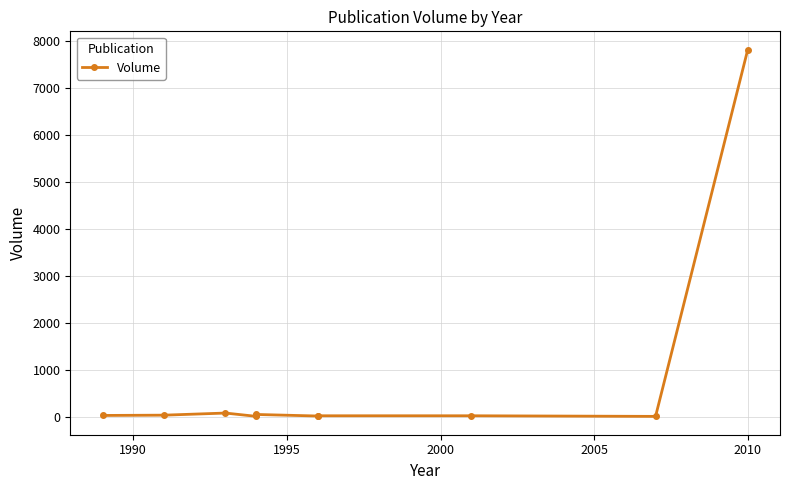

True or false: the data shows 18 at 2000.

False